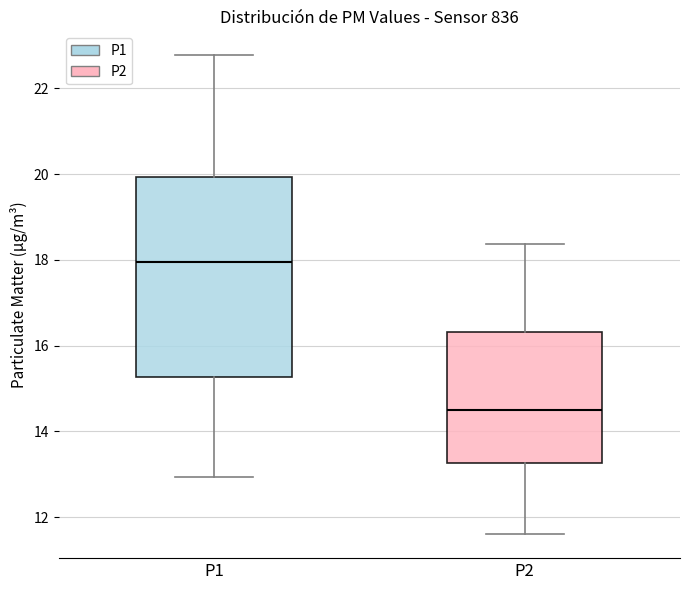

Reading left to right, transcribe this box plot: for each box, give where its median line is, the range the box spans, and where its two whiskers end, as read against the y-axis. The values are not printed on the chart, so give them approximately, as read against the axis.

P1: median 18.0, box 15.2 to 20.0, whiskers 13.0 to 22.8
P2: median 14.6, box 13.2 to 16.4, whiskers 11.6 to 18.4